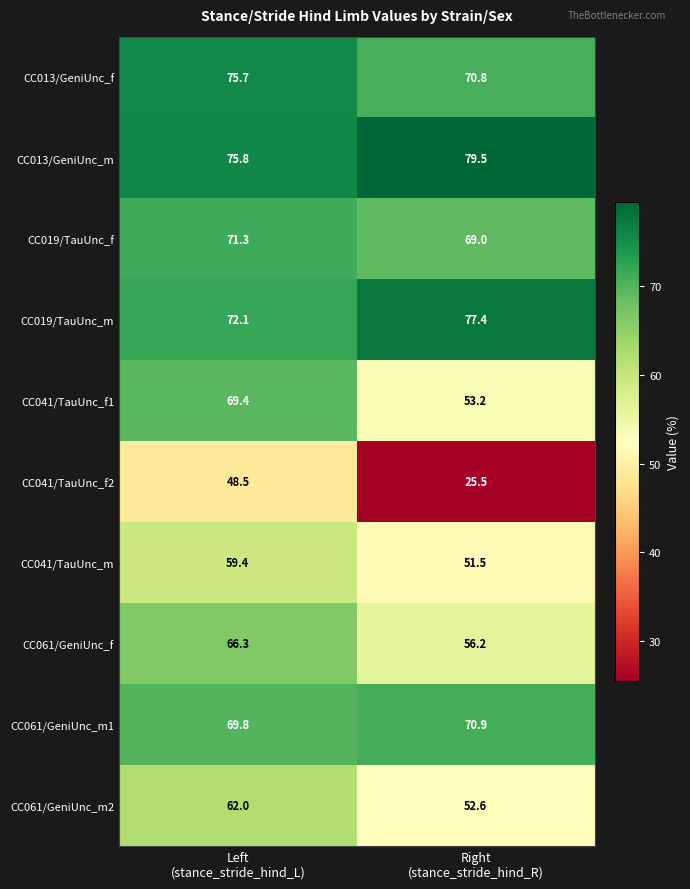

Reading right to left, transcribe all the data shown in this chart.

CC013/GeniUnc_f: 70.8	75.7
CC013/GeniUnc_m: 79.5	75.8
CC019/TauUnc_f: 69.0	71.3
CC019/TauUnc_m: 77.4	72.1
CC041/TauUnc_f1: 53.2	69.4
CC041/TauUnc_f2: 25.5	48.5
CC041/TauUnc_m: 51.5	59.4
CC061/GeniUnc_f: 56.2	66.3
CC061/GeniUnc_m1: 70.9	69.8
CC061/GeniUnc_m2: 52.6	62.0